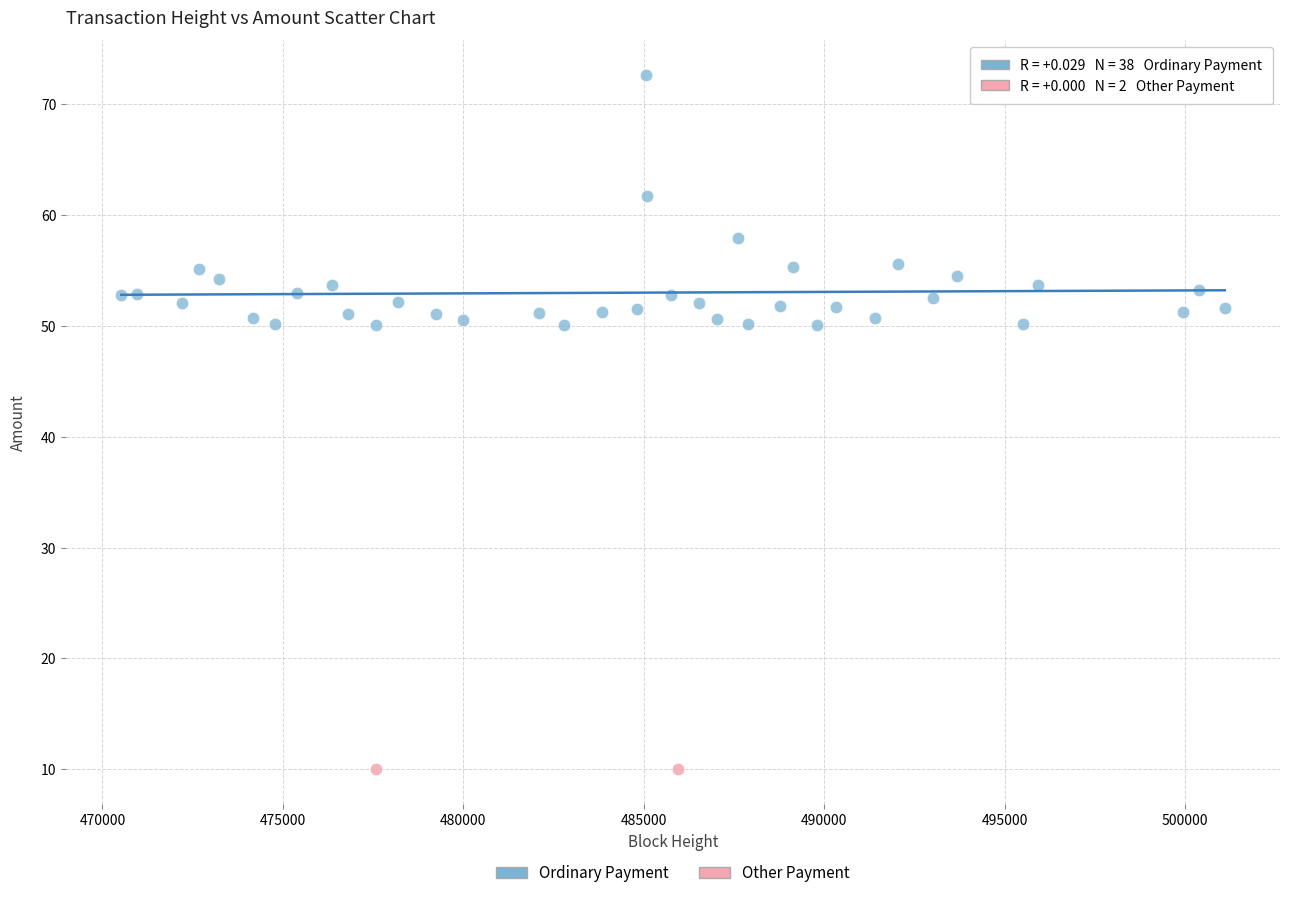

What are all the series names shown in the legend?

Ordinary Payment, Other Payment